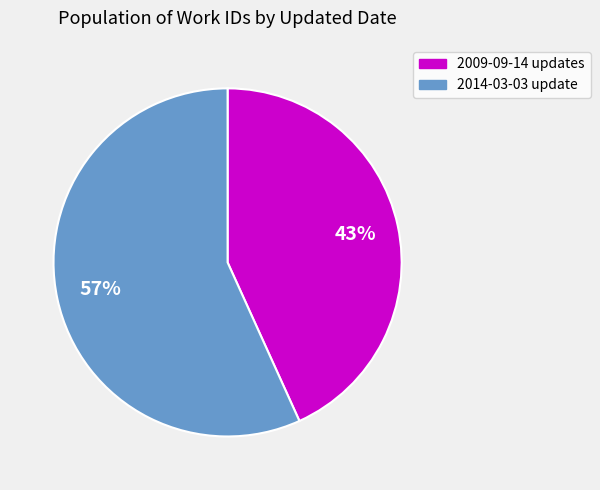

Does any single category account for the majority?

Yes